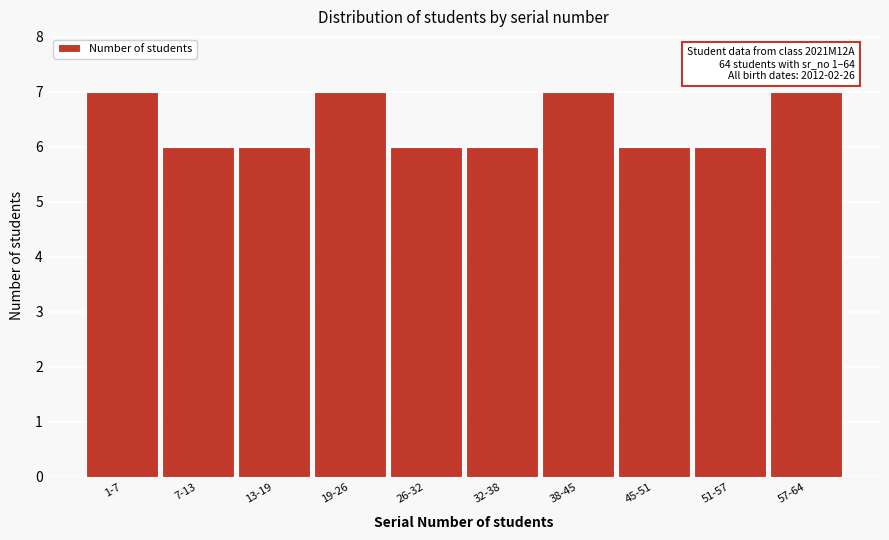

Reading right to left, extract all data points from this chart.

57-64=7	51-57=6	45-51=6	38-45=7	32-38=6	26-32=6	19-26=7	13-19=6	7-13=6	1-7=7